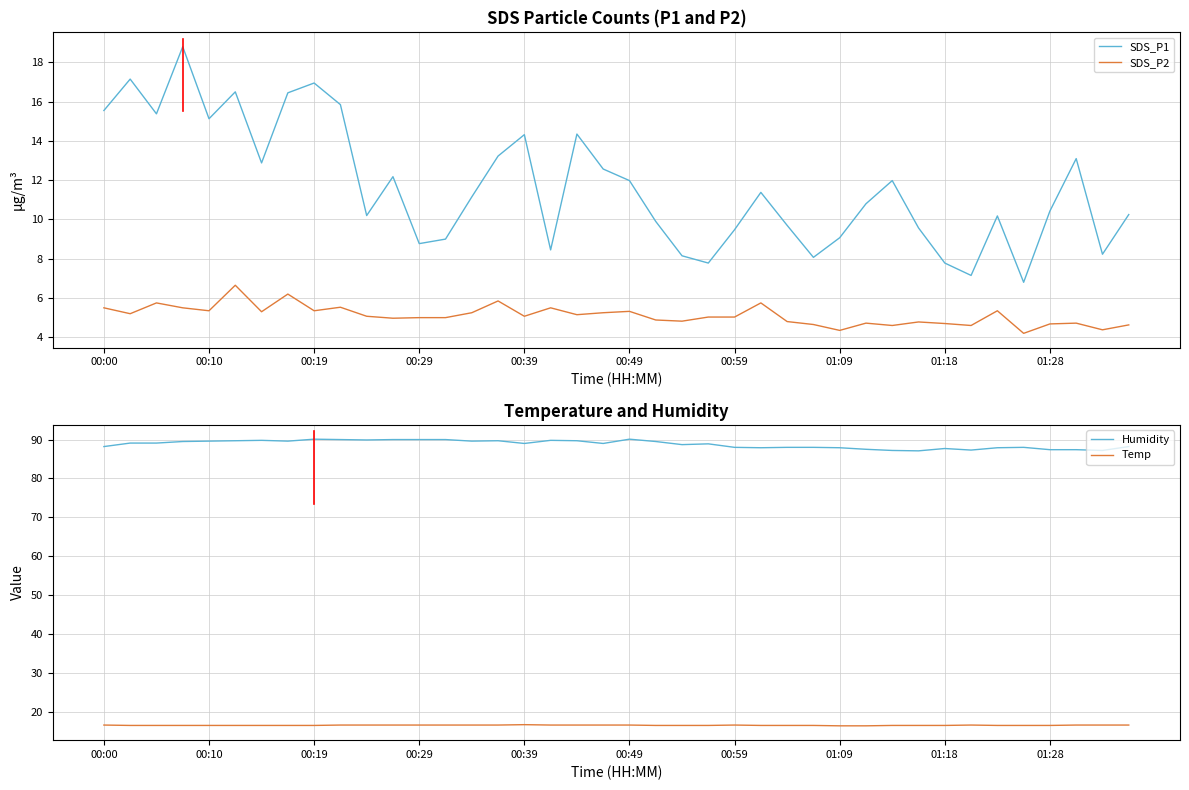

True or false: Temp has more than 0 interior local peaks.

True